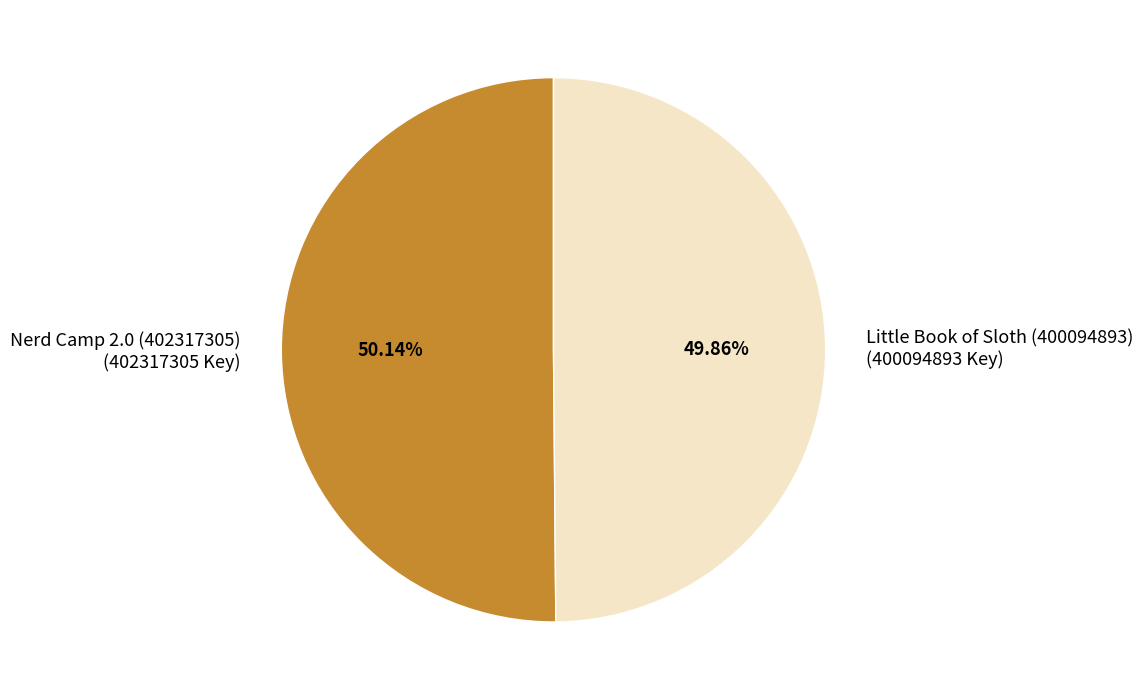

To the nearest percent, what percentage of the pie is Nerd Camp 2.0 (402317305)?

50%